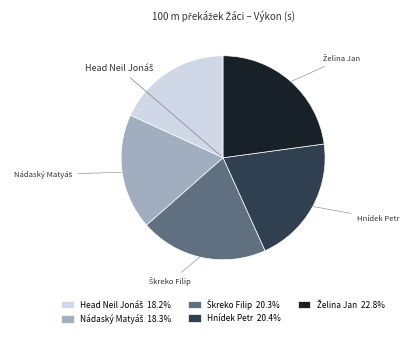

Does any single category account for the majority?

No